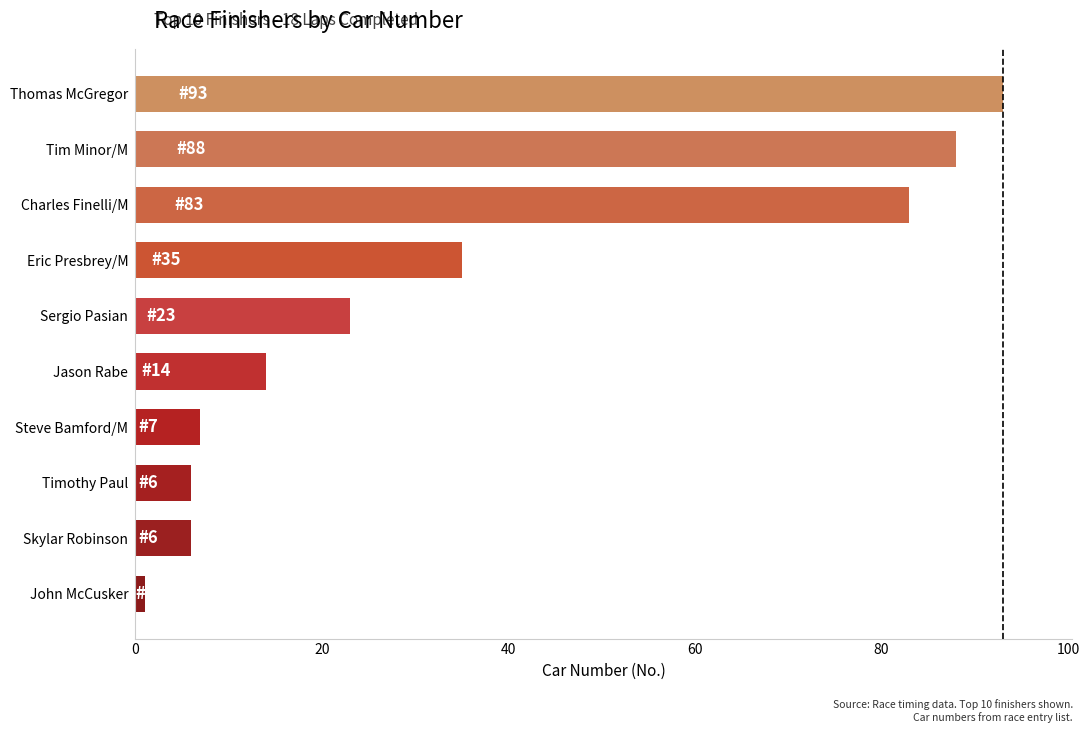

How many bars are there in total?

10